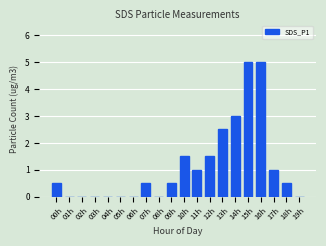

What is the maximum value shown in the chart?

5.0